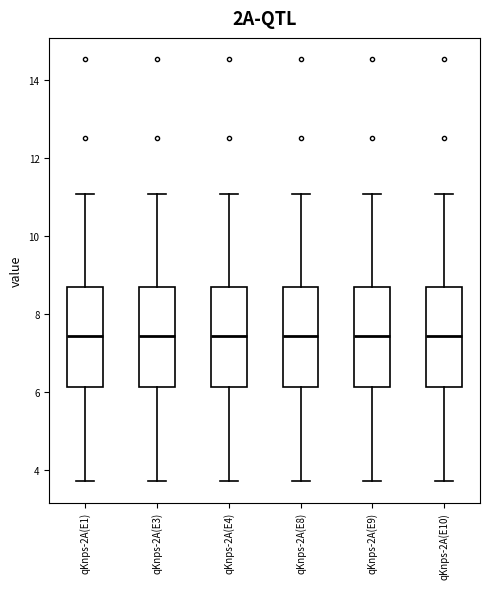

Reading left to right, read every box against the y-axis: the position of its median line, the range the box covers, and the ends of its whiskers. The values are not printed on the chart, so give them approximately, as read against the axis.

qKnps-2A(E1): median 7.4, box 6.2 to 8.6, whiskers 3.8 to 11.0
qKnps-2A(E3): median 7.4, box 6.2 to 8.6, whiskers 3.8 to 11.0
qKnps-2A(E4): median 7.4, box 6.2 to 8.6, whiskers 3.8 to 11.0
qKnps-2A(E8): median 7.4, box 6.2 to 8.6, whiskers 3.8 to 11.0
qKnps-2A(E9): median 7.4, box 6.2 to 8.6, whiskers 3.8 to 11.0
qKnps-2A(E10): median 7.4, box 6.2 to 8.6, whiskers 3.8 to 11.0